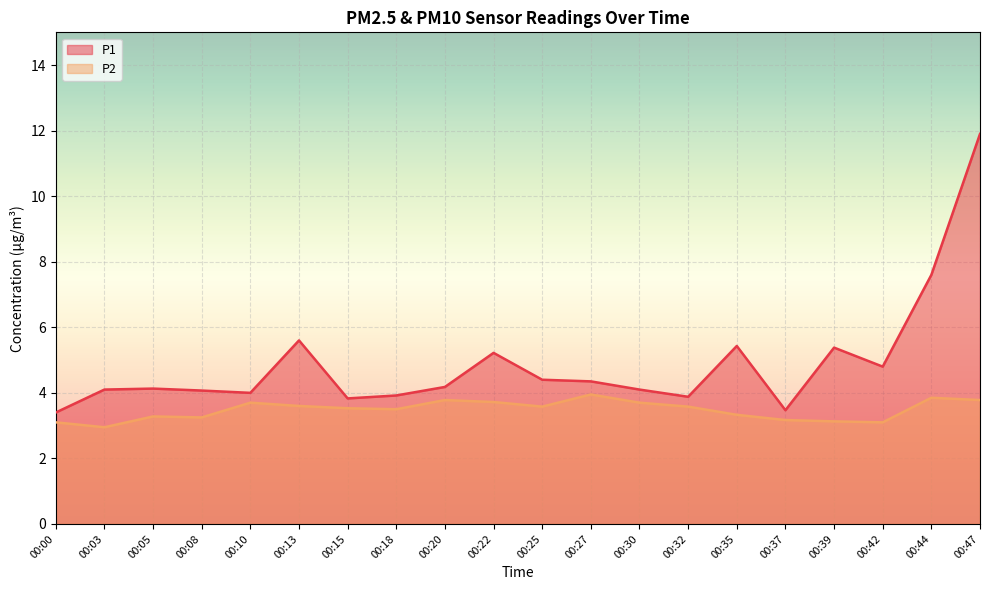

The value of P2 at 00:25 is 1.1. True or false?

False